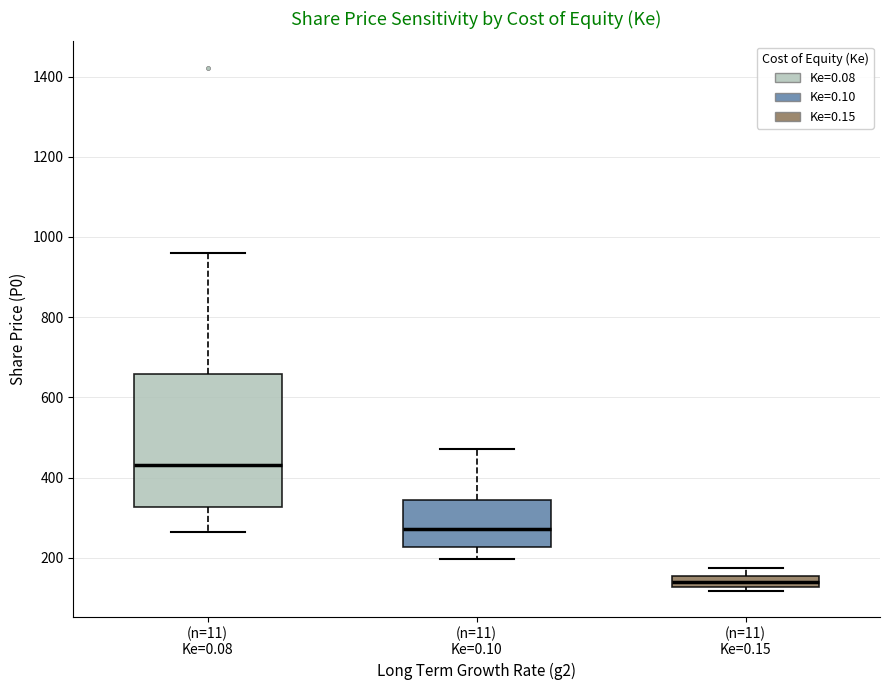

Comparing the boxes themselves (not the whiskers), which one is the tallest?

(n=11) Ke=0.08